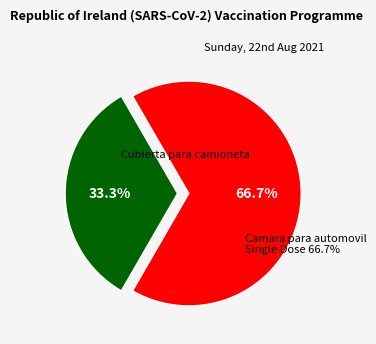

Approximately how many times larger is the value at Cubierta para camioneta compared to Camara para automovil?

0.5